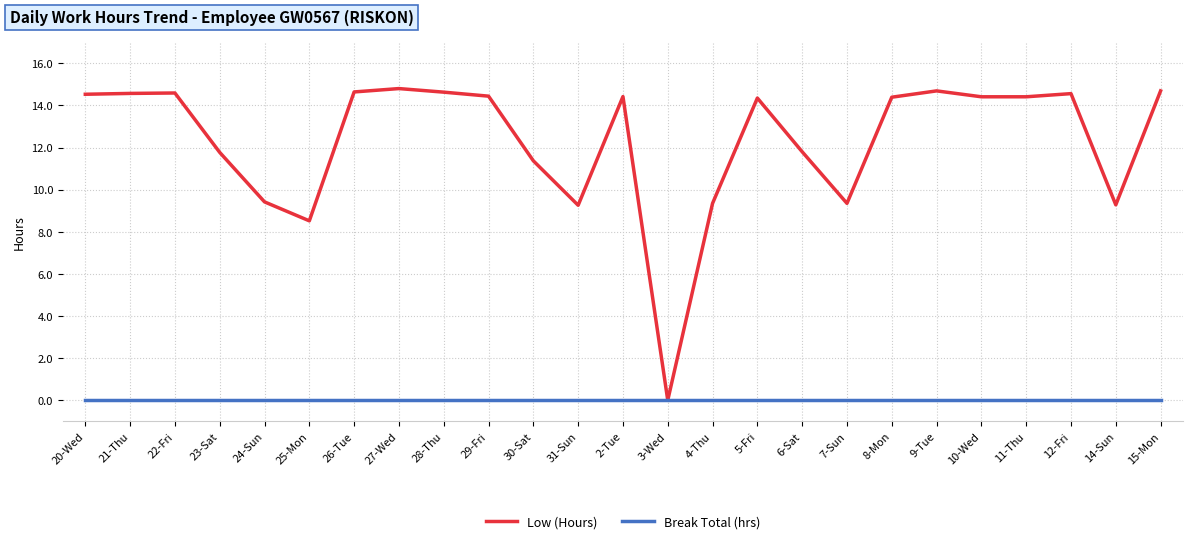

What is the approximate value of Low (Hours) at 6-Sat?

11.8